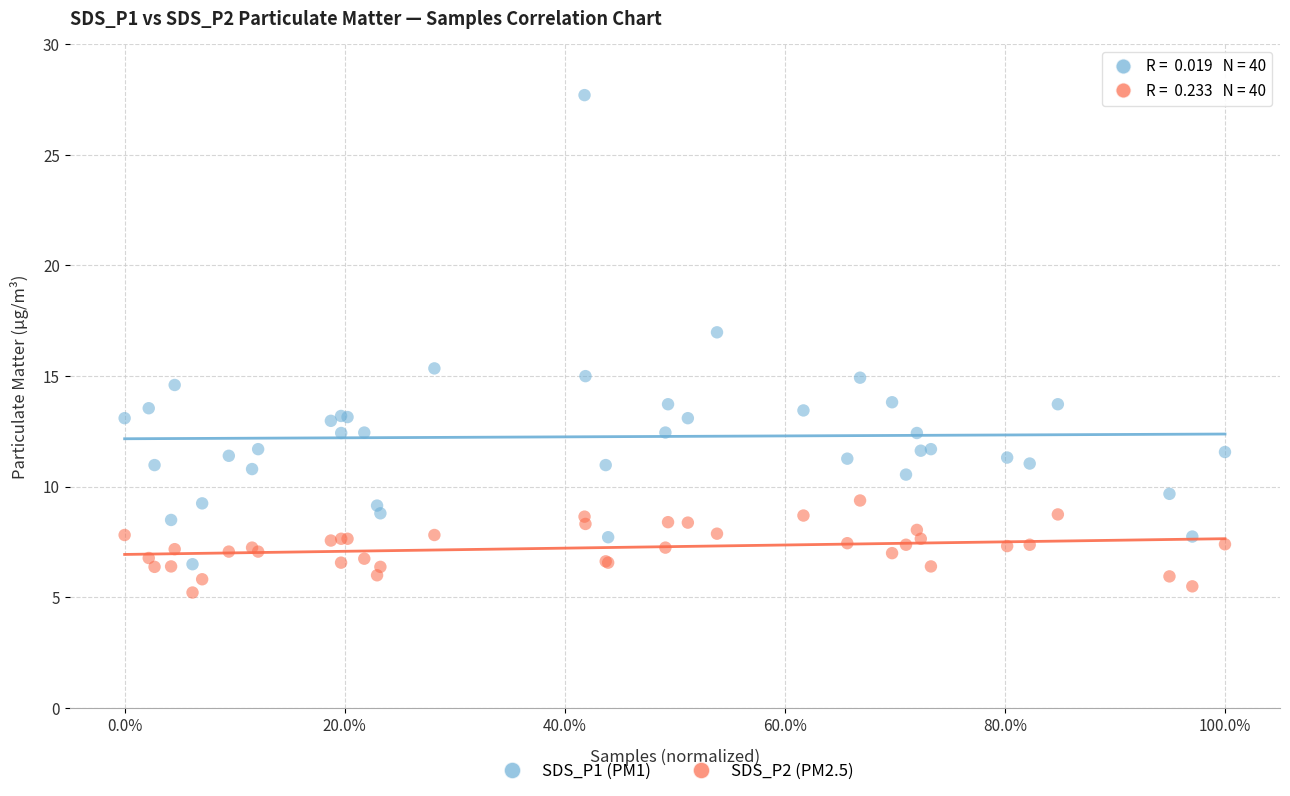

Which series contains the lowest Y value?

SDS_P2 (PM2.5)